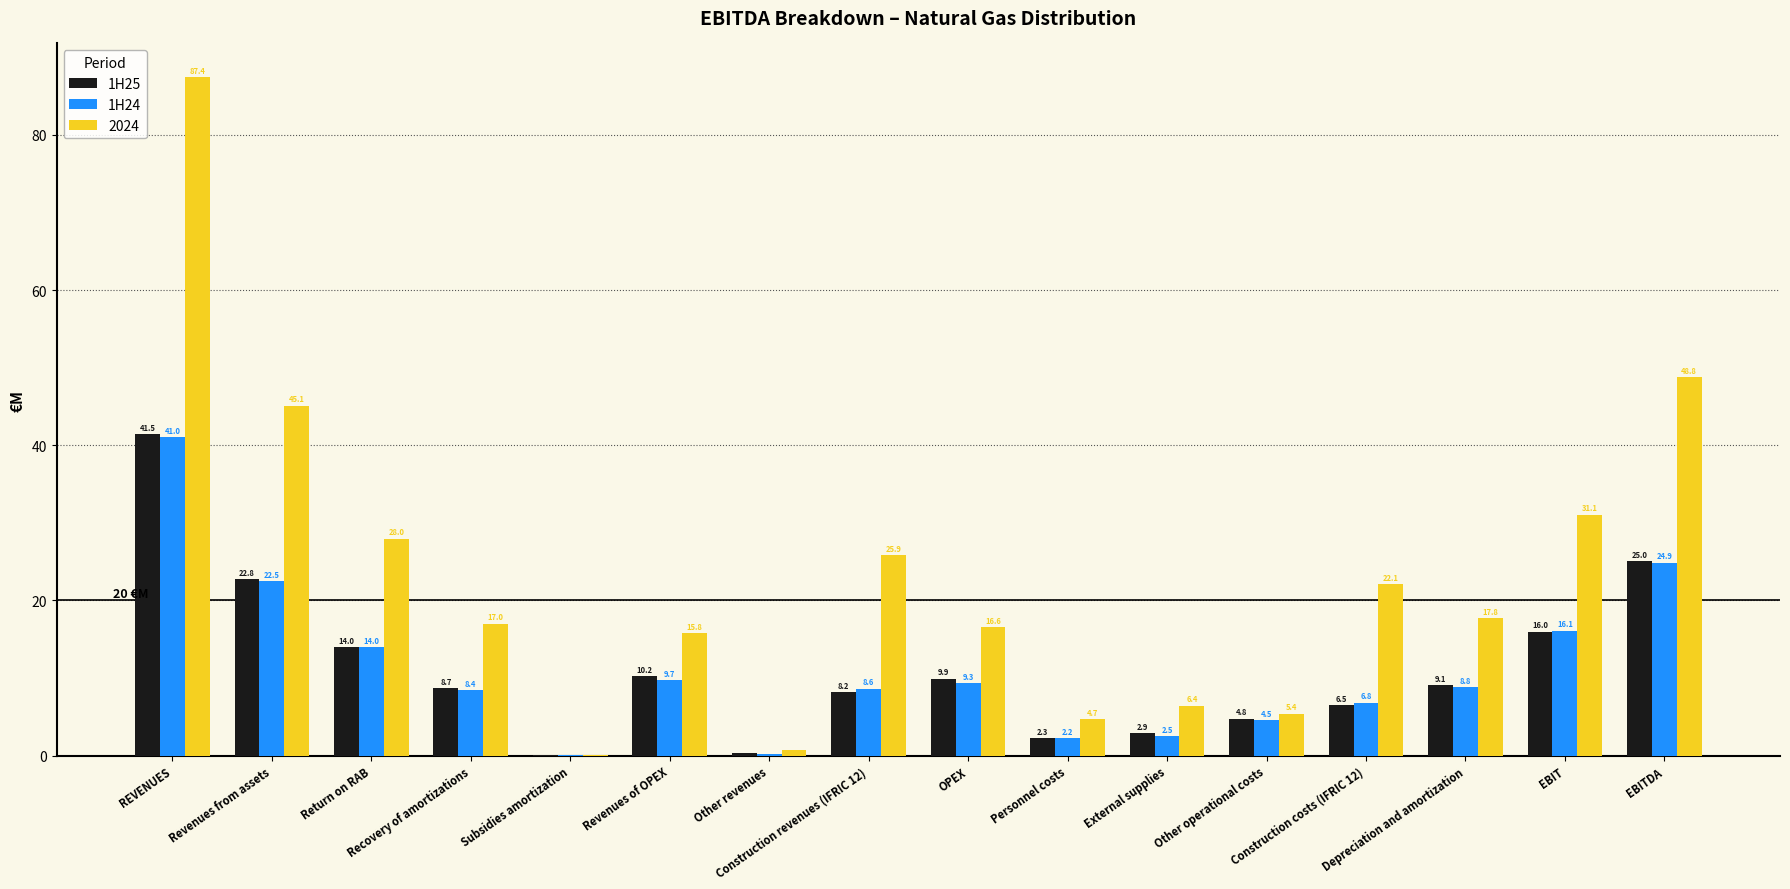

What is the total value across all series at Other operational costs?

14.7